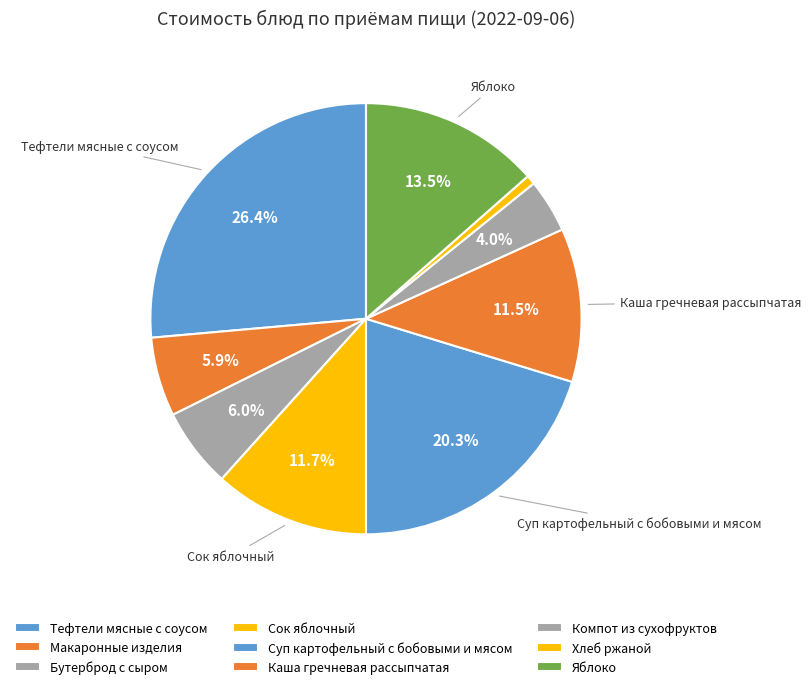

Which has a higher value, Компот из сухофруктов or Бутерброд с сыром?

Бутерброд с сыром